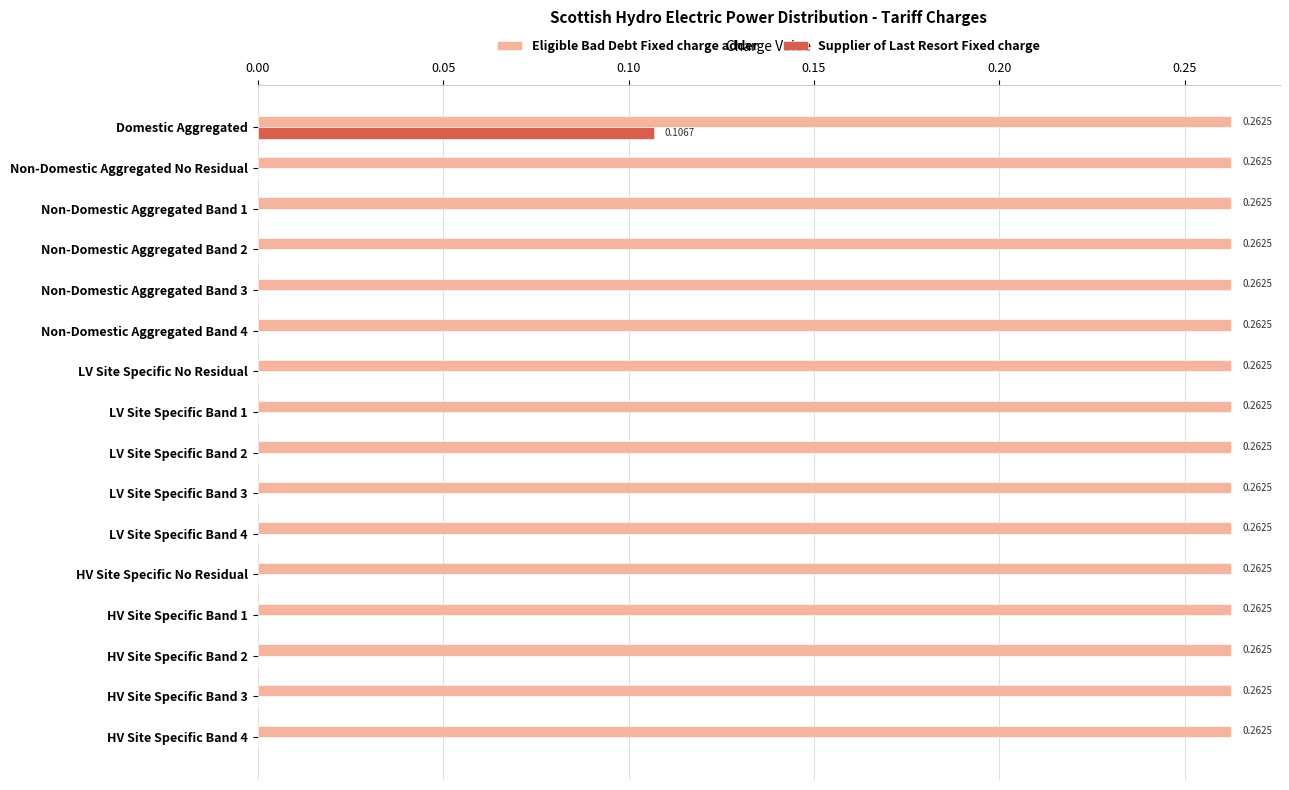

Which series has the largest total across all categories?

Eligible Bad Debt Fixed charge adder